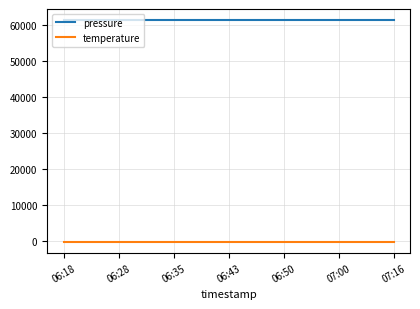

What is the highest value of the pressure series?

61283.9